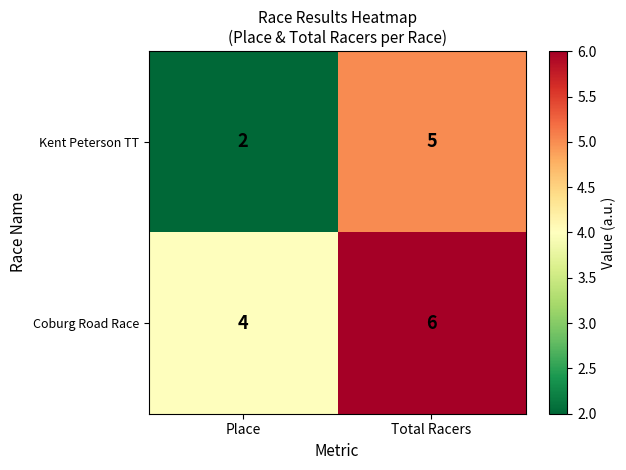

Reading right to left, what are all the values shown in this chart?

Kent Peterson TT: 5	2
Coburg Road Race: 6	4